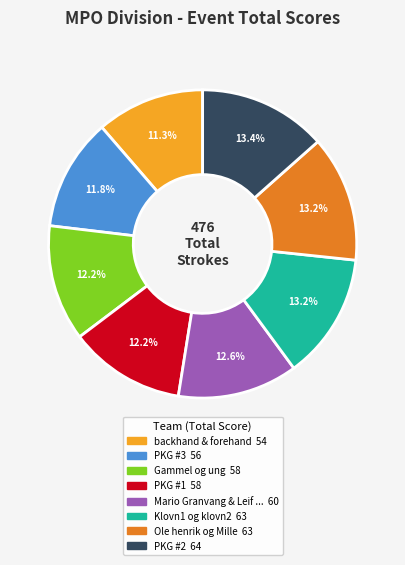

Is there a majority slice in this chart?

No